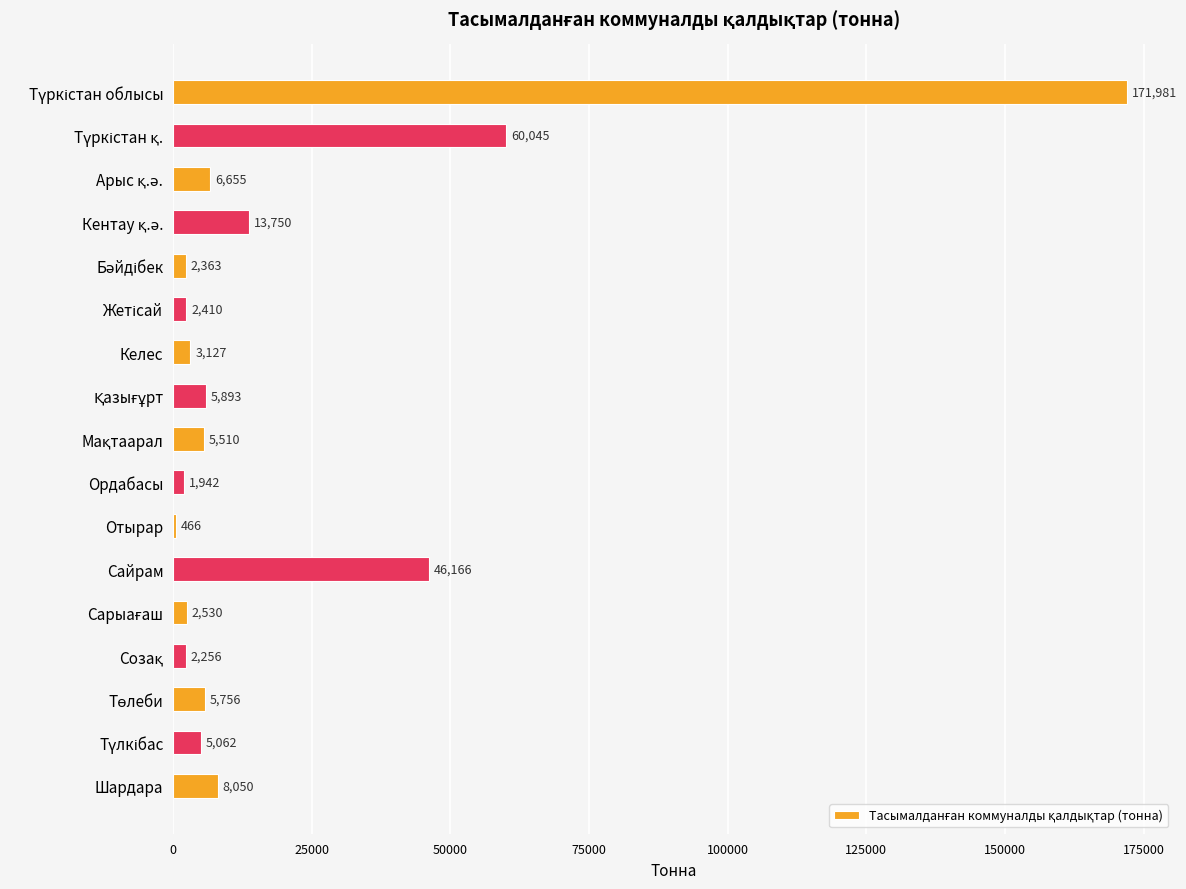

True or false: the data shows 1942 at Ордабасы.

True